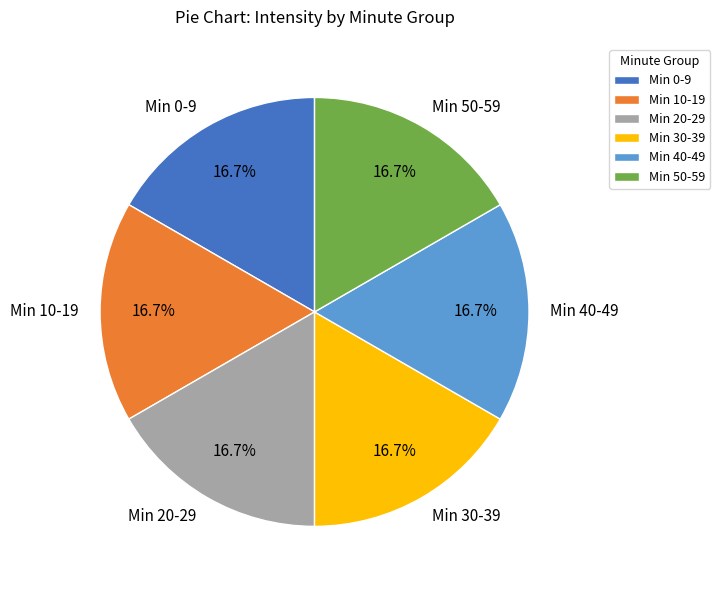

How many segments does this pie chart have?

6